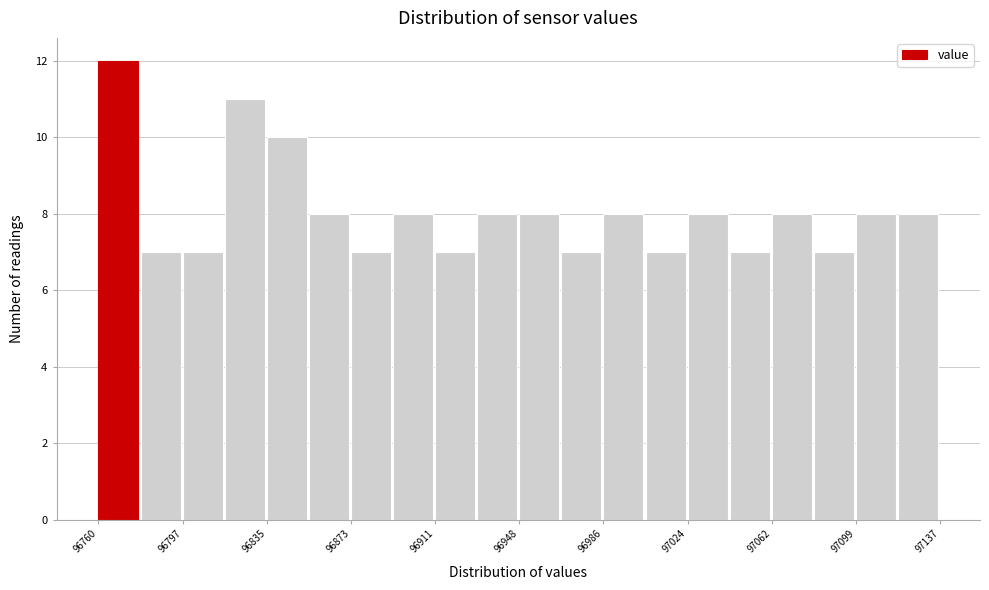

Read against the x-axis, roughly where is the centre of the tallest bar?

96770